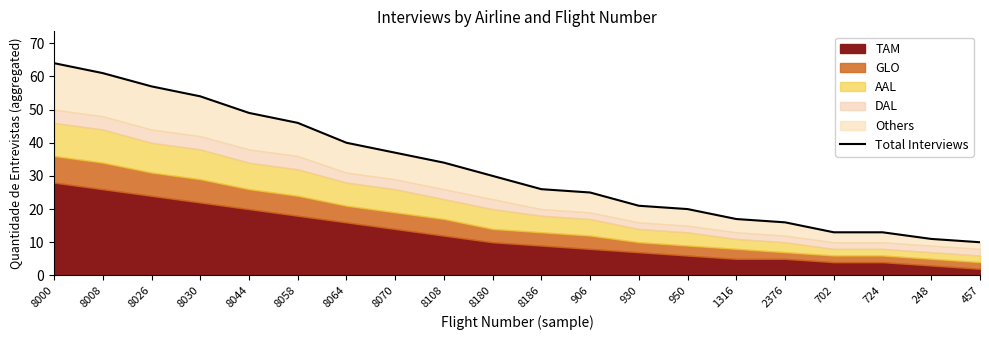

What is the label of the 15th point from the left?

1316